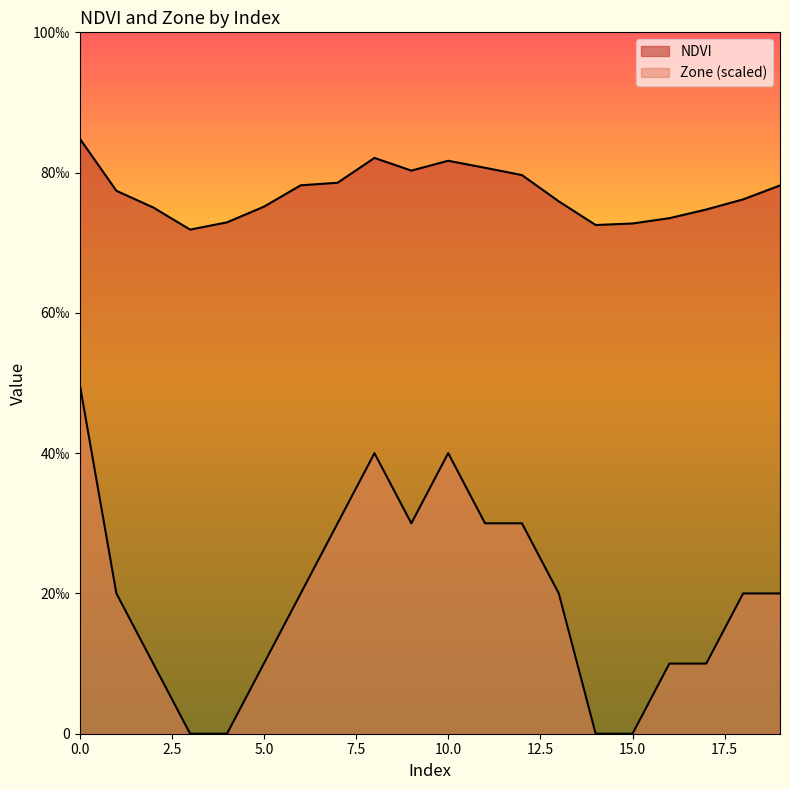

What is the spread (max minus min) of values at 4?

0.1